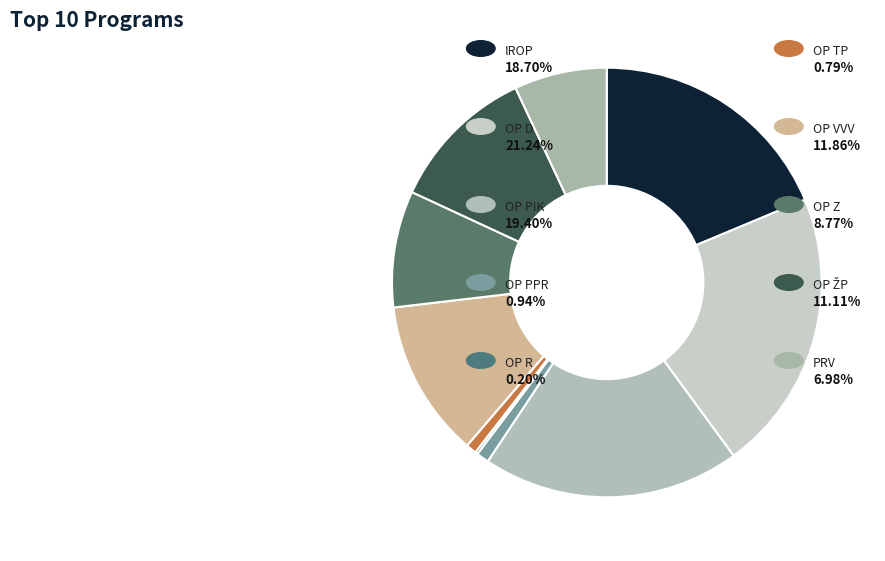

Count the number of slices in the pie.

10